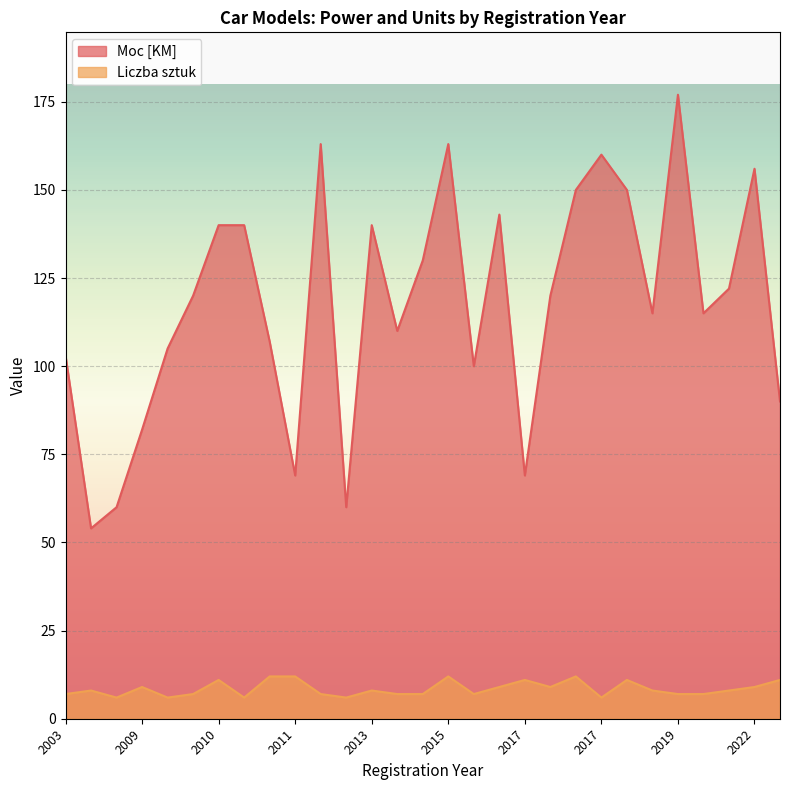

True or false: Moc [KM] and Liczba sztuk intersect in this chart.

False